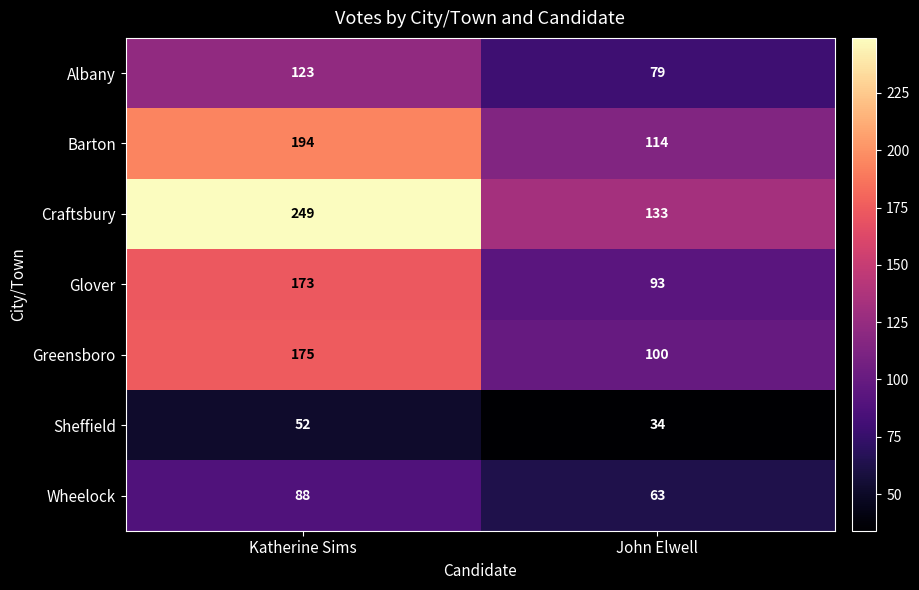

Reading left to right, transcribe all the data shown in this chart.

Albany: Katherine Sims=123	John Elwell=79
Barton: Katherine Sims=194	John Elwell=114
Craftsbury: Katherine Sims=249	John Elwell=133
Glover: Katherine Sims=173	John Elwell=93
Greensboro: Katherine Sims=175	John Elwell=100
Sheffield: Katherine Sims=52	John Elwell=34
Wheelock: Katherine Sims=88	John Elwell=63